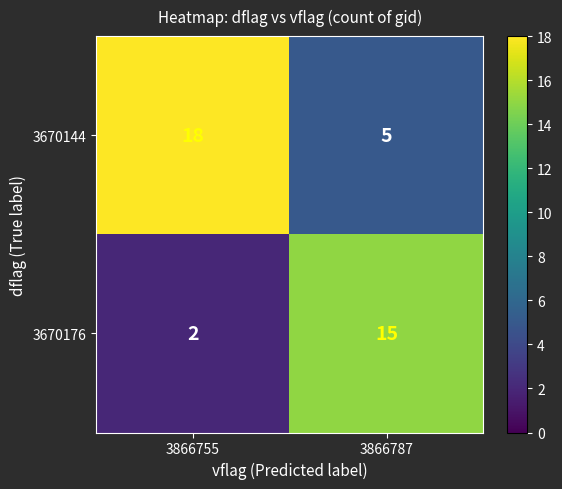

What is the greatest value displayed?

18